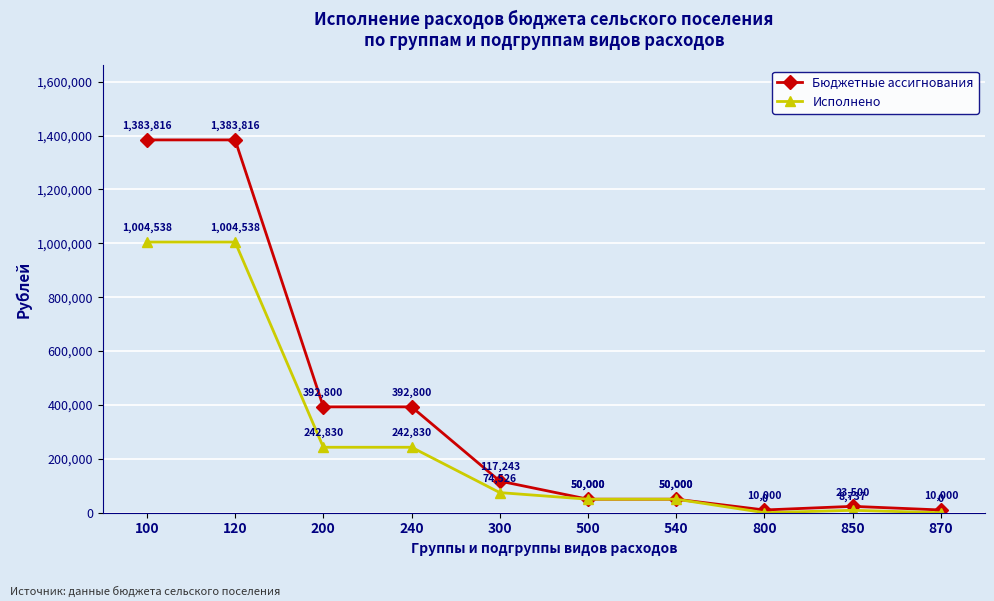

How many distinct data groups are displayed?

2